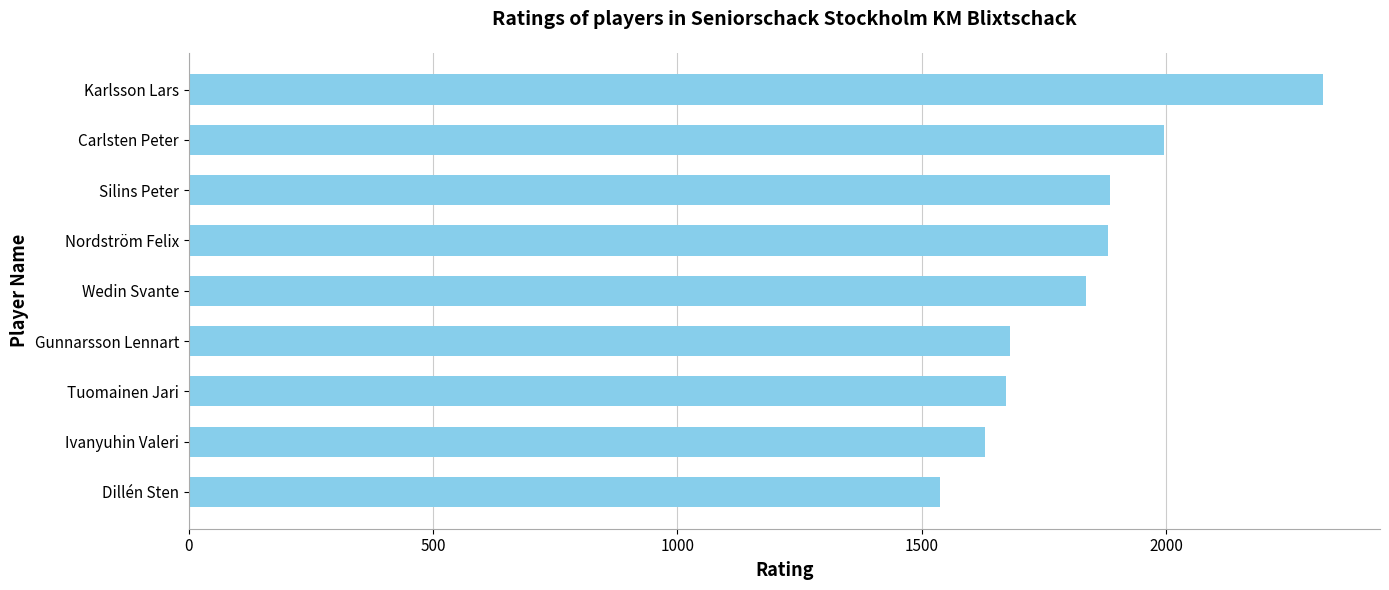

Where is the data nearest to the value 1930?

Silins Peter